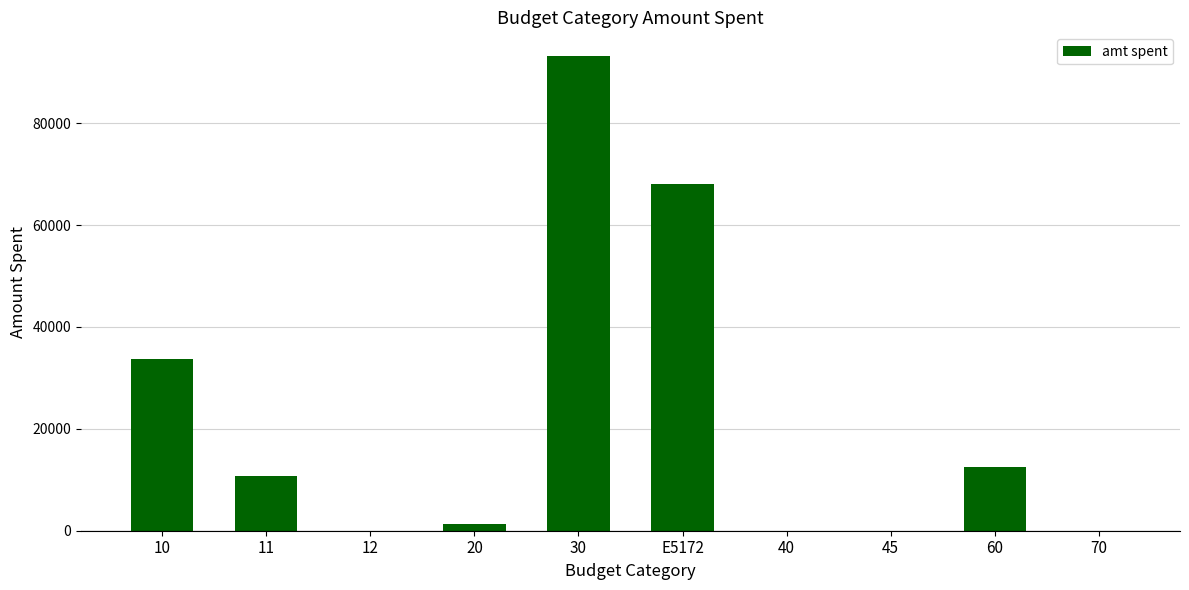

What is the greatest value displayed?

93165